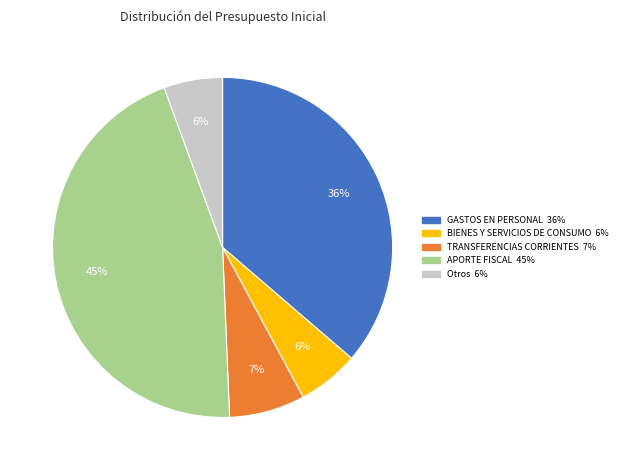

Is there a majority slice in this chart?

No